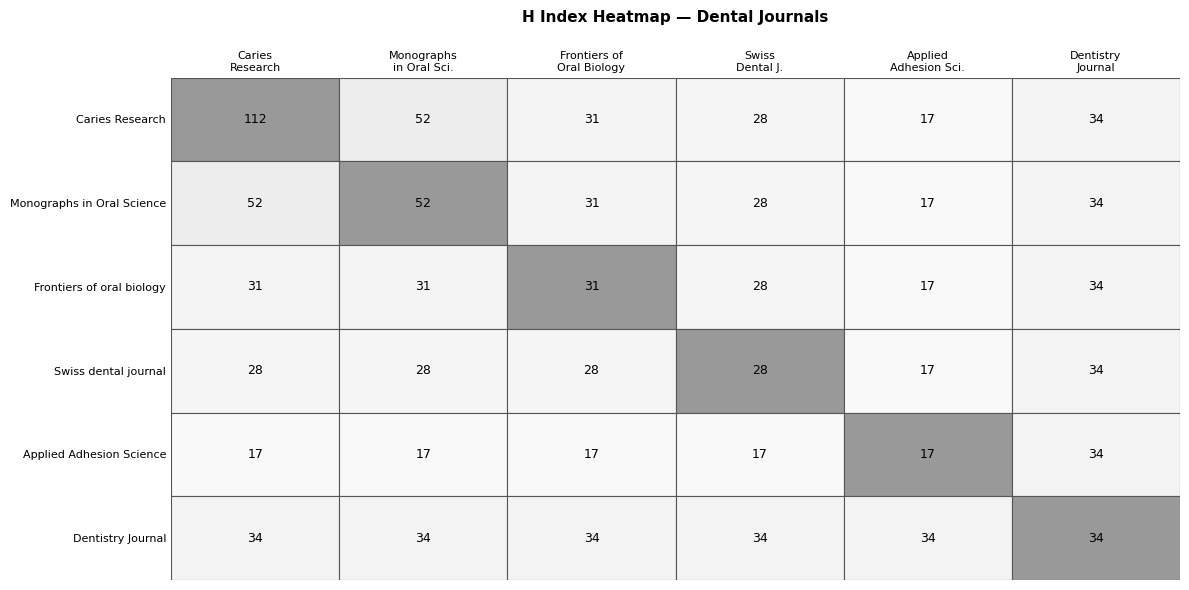

Which series changed the most between Frontiers of oral biology and Dentistry Journal?

Applied Adhesion Science